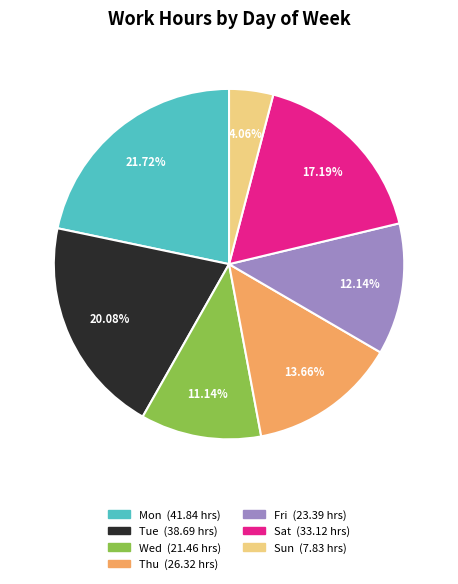

What portion of the pie excludes Wed?

88.9%